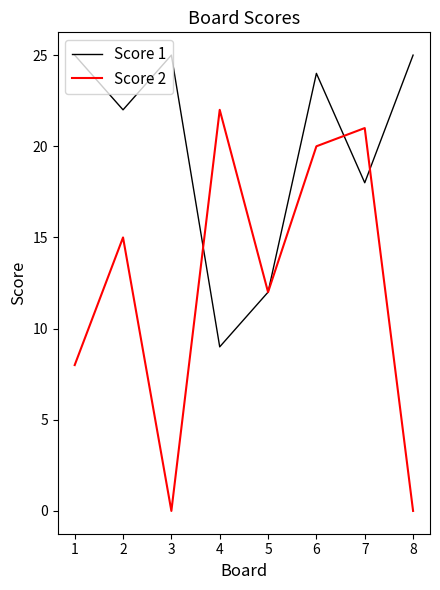

What is the difference between the maximum and minimum values in the Score 2 series?

22